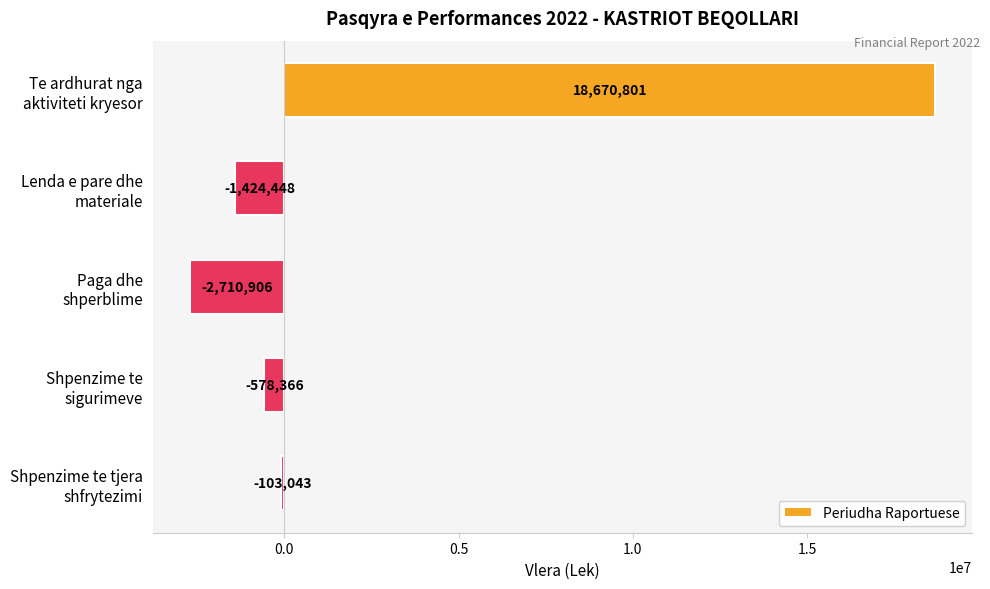

How many data points are less than -578366?

2